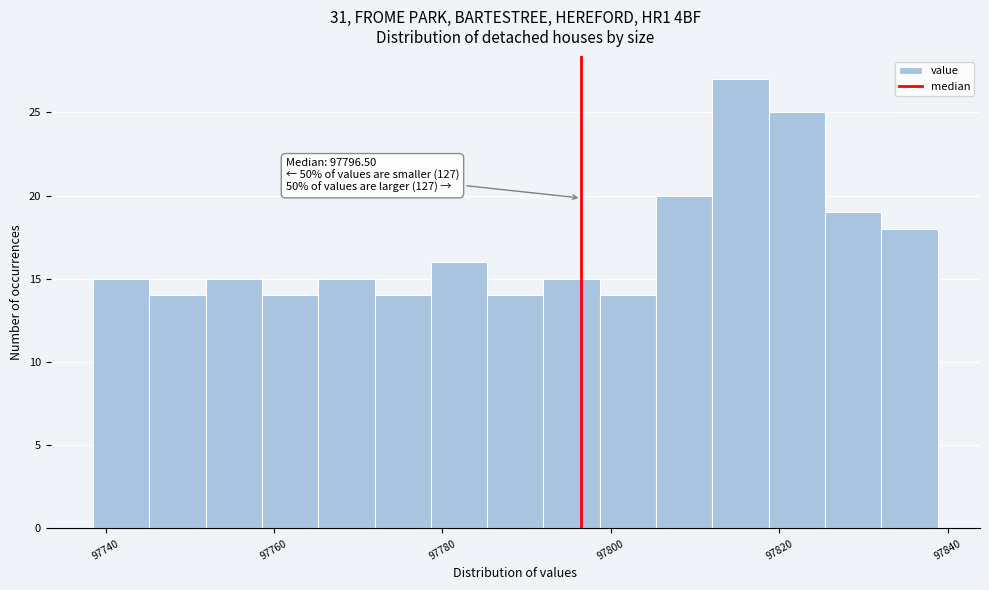

Read against the x-axis, roughly where is the centre of the tallest bar?

97816